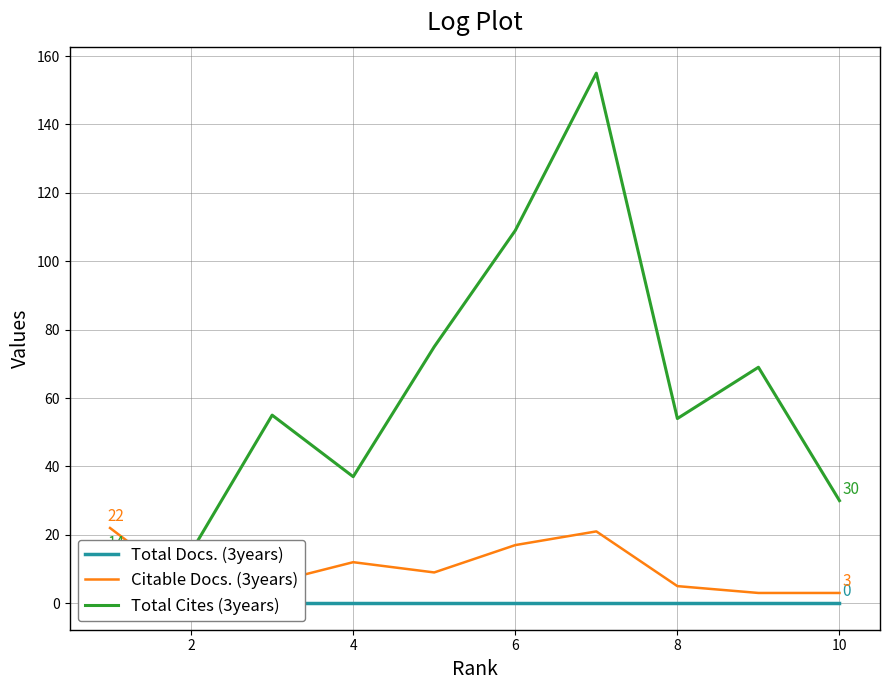

What is the sum of all Total Cites (3years) values?

613